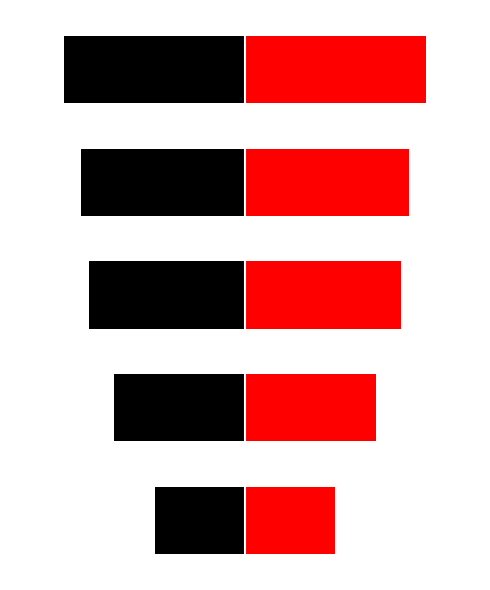

At how many categories does at least one series exceed -17?

5